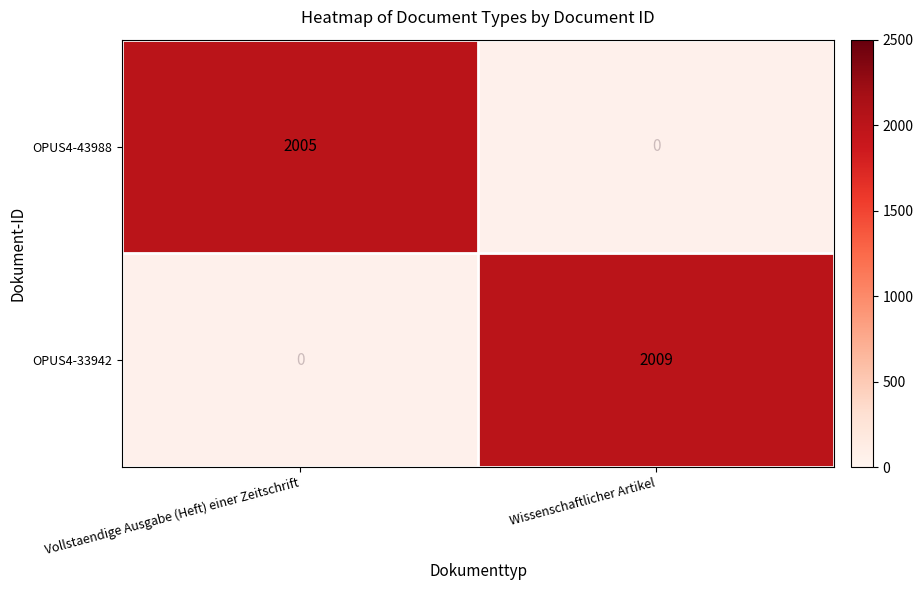

Is it true that OPUS4-43988 equals 2609 at Vollstaendige Ausgabe (Heft) einer Zeitschrift?

False